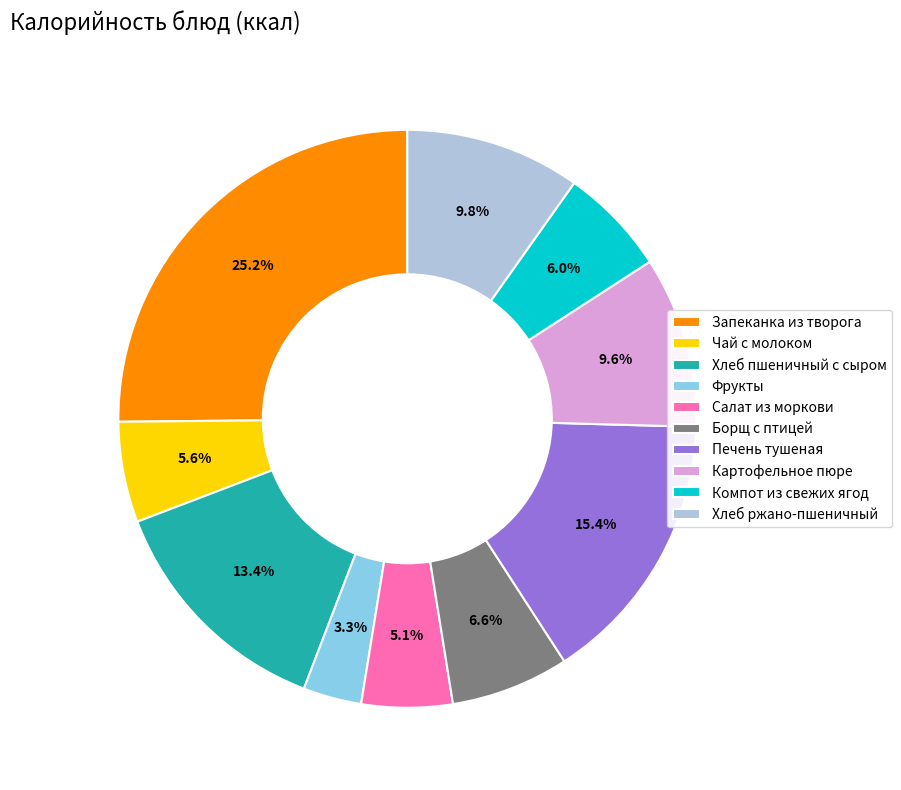

Which slice is the largest?

Запеканка из творога